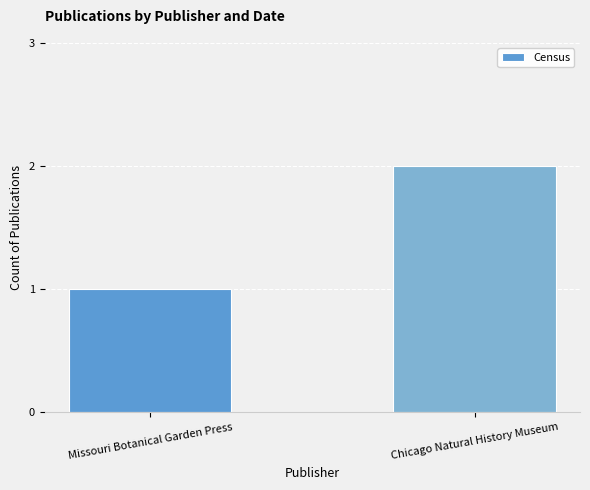

What is the average value?

2